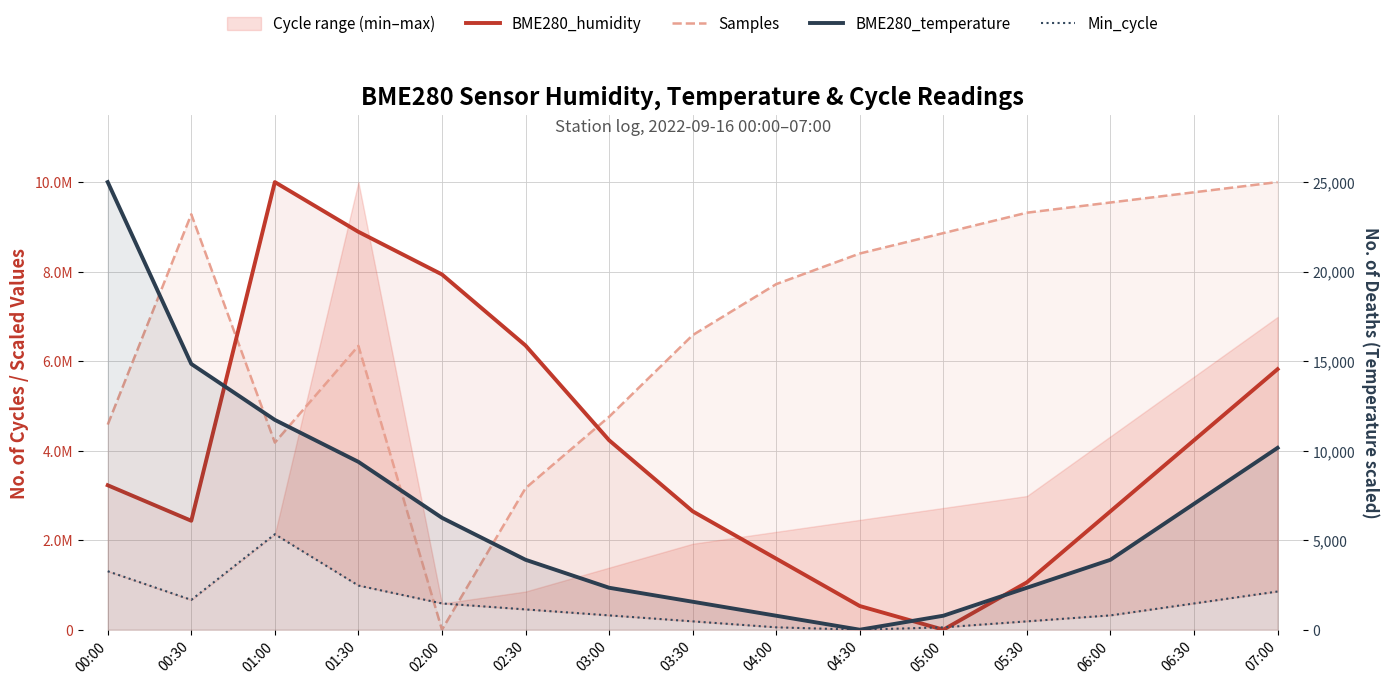

Rank the series at 01:00 from lowest to highest value.

Min_cycle, BME280_temperature, Samples, BME280_humidity